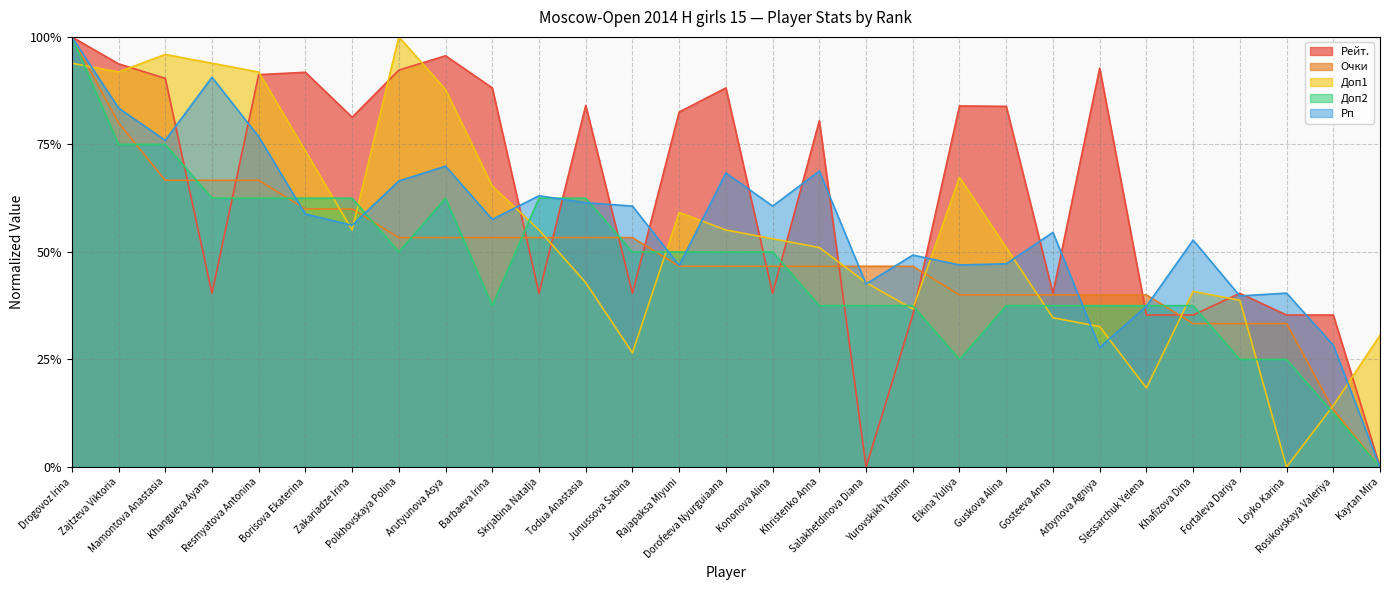

What position from the right is Drogovoz Irina?

29